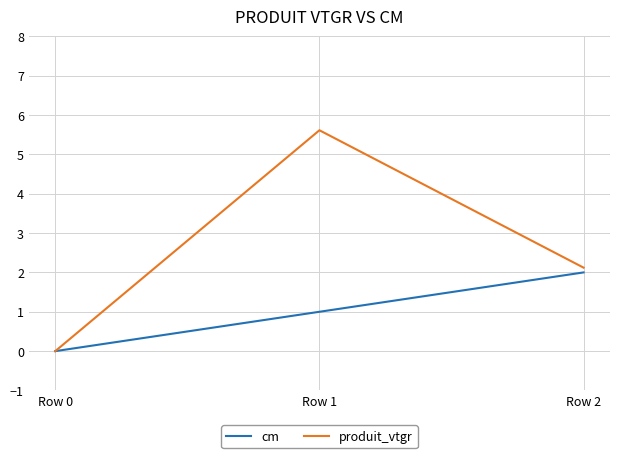

Does the chart have visible grid lines?

Yes